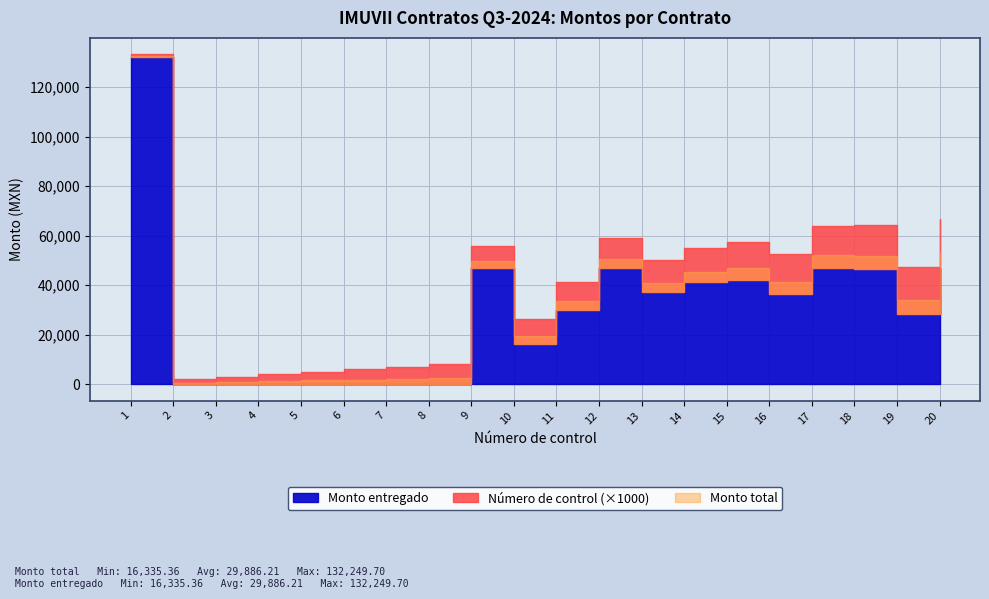

Which series has the largest range (max minus min)?

Monto total